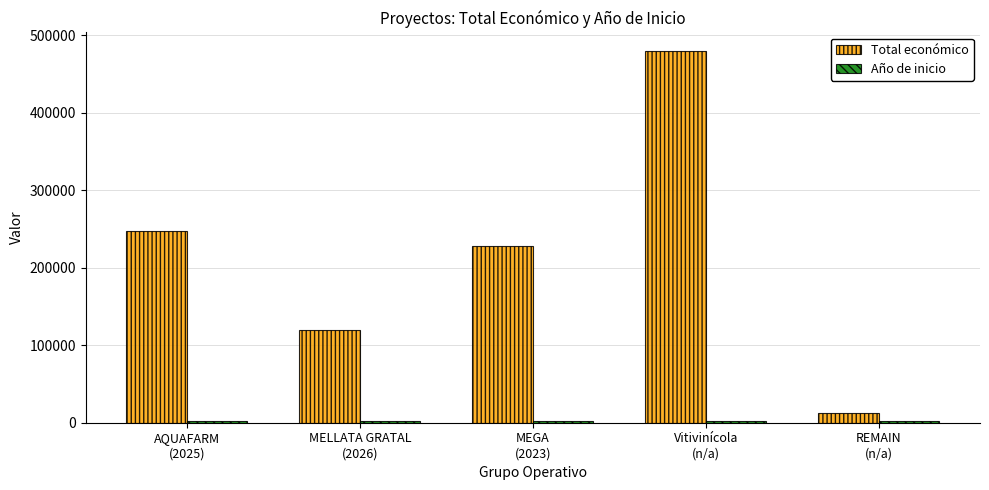

Which series has the largest range (max minus min)?

Total económico